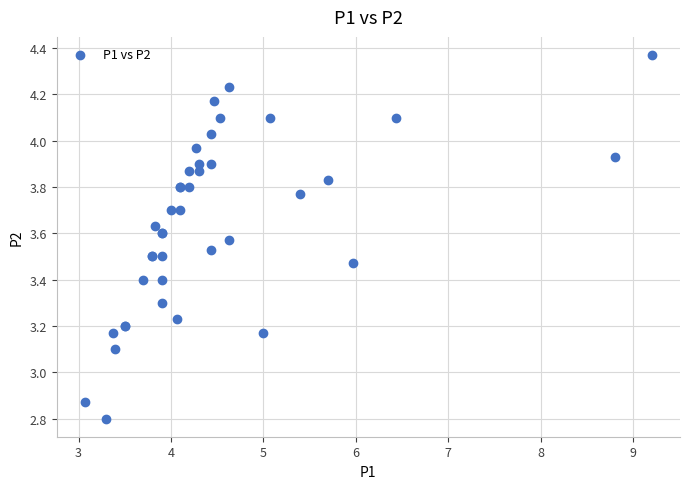

What Y value in the scatter plot is closest to 3?

3.1